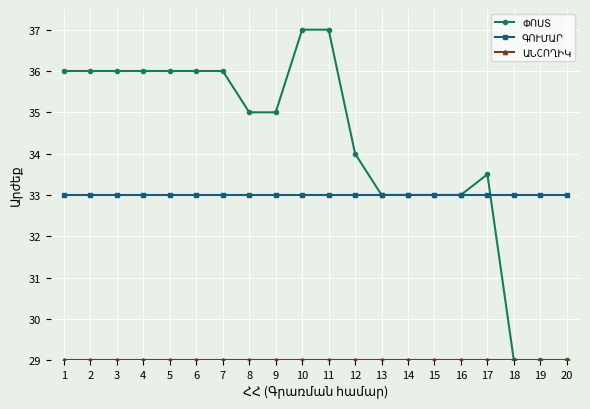

What is the minimum value shown in the chart?

29.0